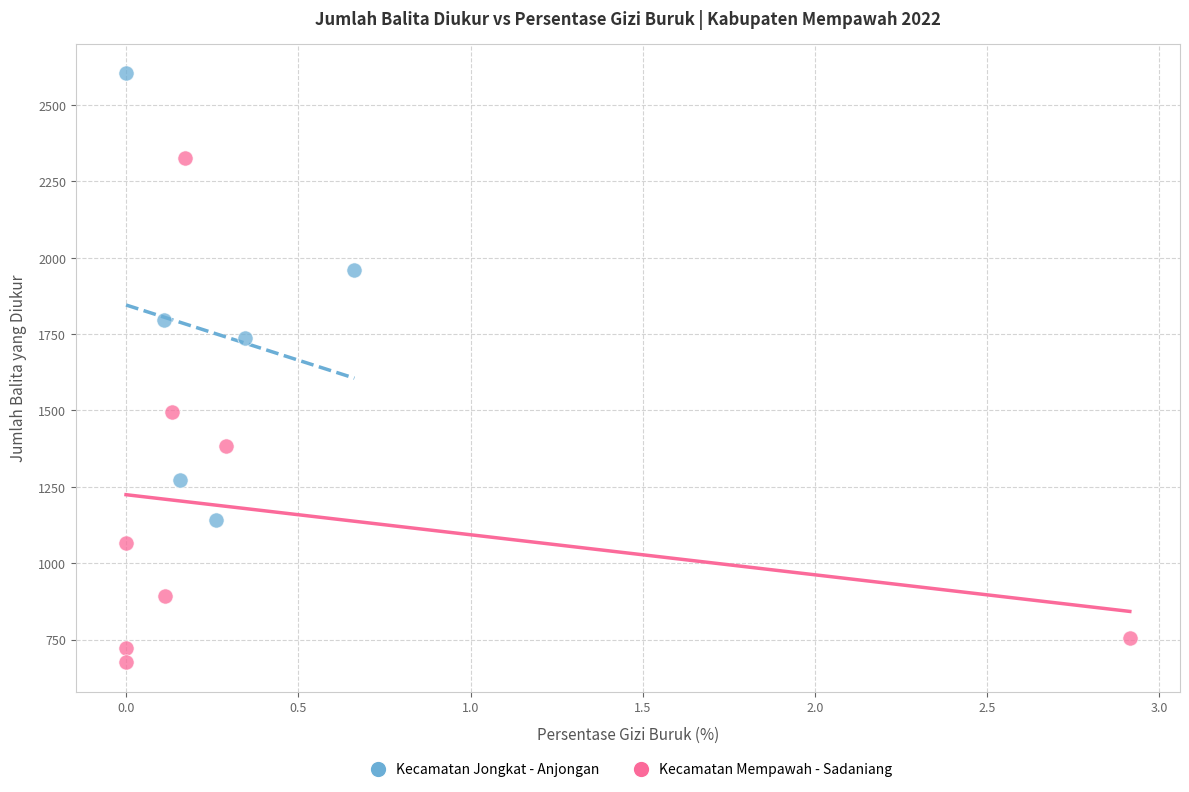

Which series has the widest spread of Y values?

Kecamatan Mempawah - Sadaniang